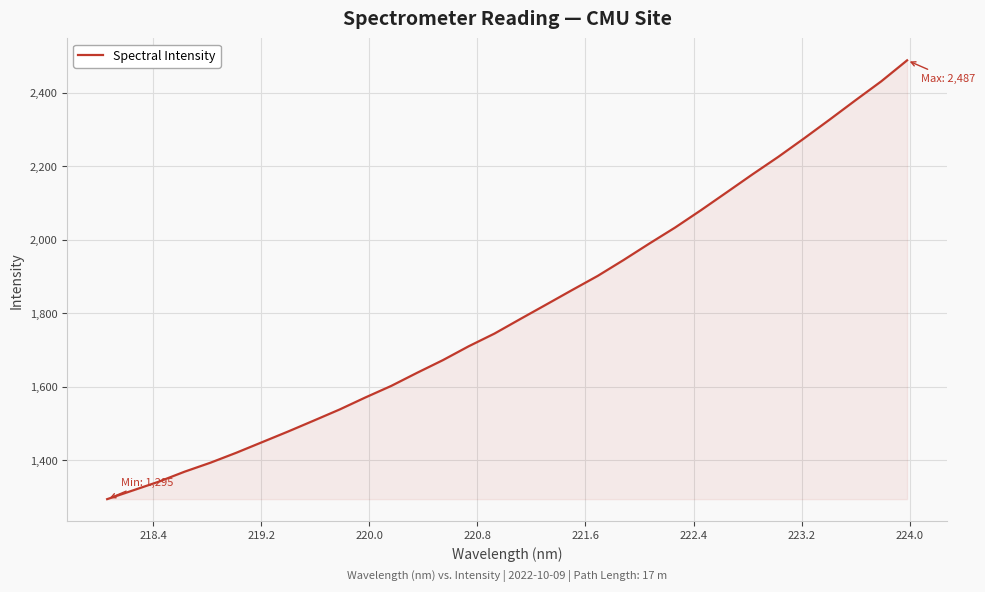

What is the difference between the maximum and minimum values?

1192.6